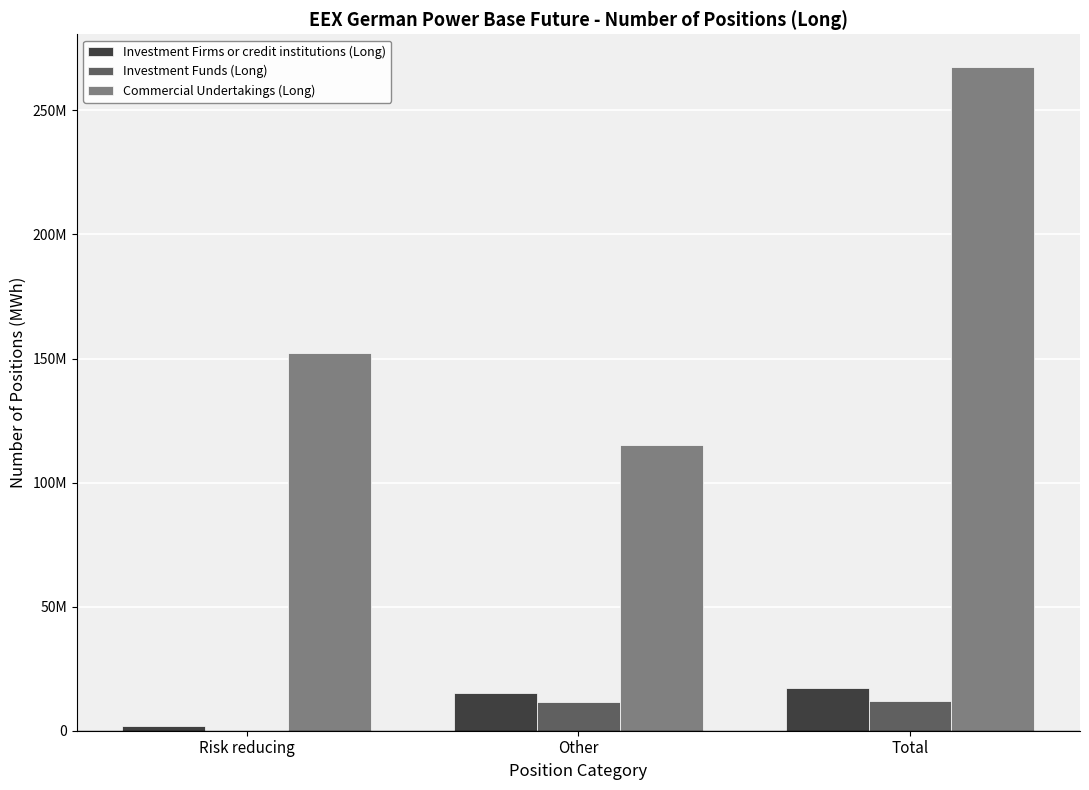

What is the label of the 2nd bar from the left?

Other